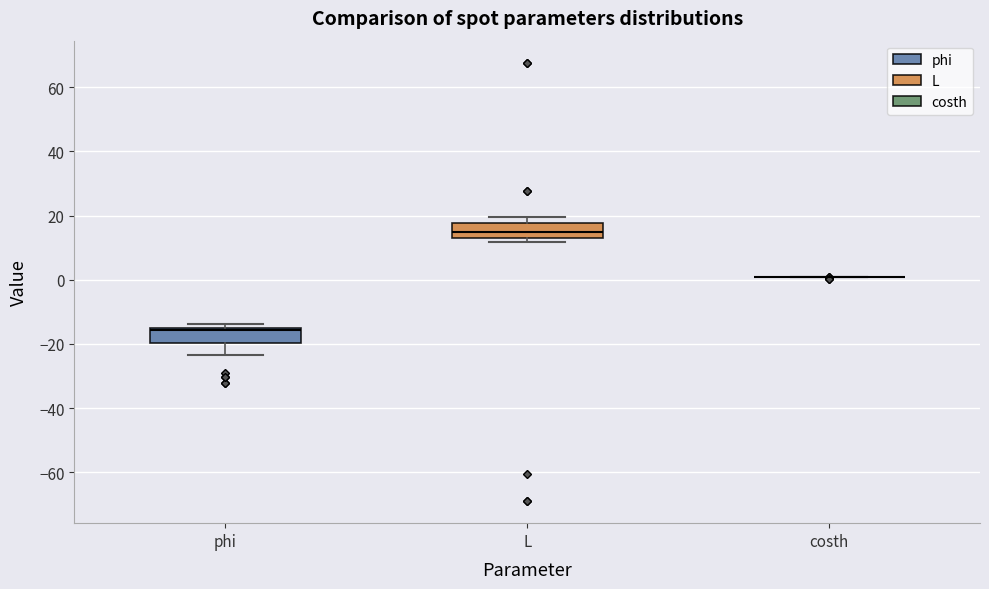

Reading left to right, read every box against the y-axis: the position of its median line, the range the box covers, and the ends of its whiskers. The values are not printed on the chart, so give them approximately, as read against the axis.

phi: median -16 (just below the box's upper edge), box -20 to -16, whiskers -24 to -14
L: median 14 (inside the box), box 14 to 18, whiskers 12 to 20
costh: box collapsed to a line at 0, whiskers 0 to 0